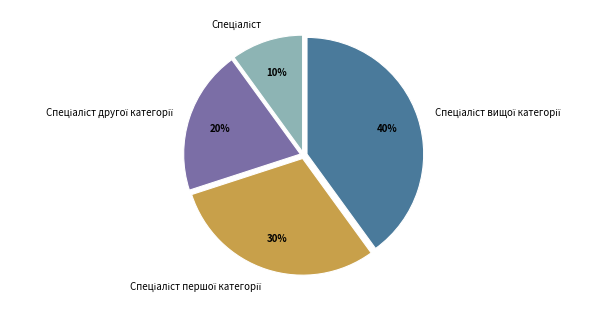

To the nearest percent, what is the average slice percentage?

25%